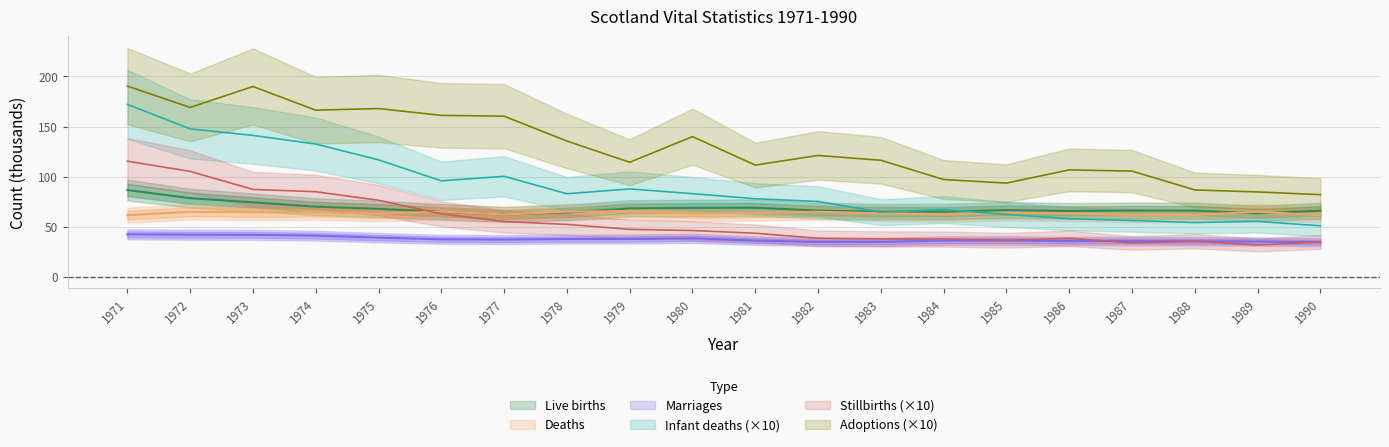

At which category does Deaths reach its first local peak?

1972